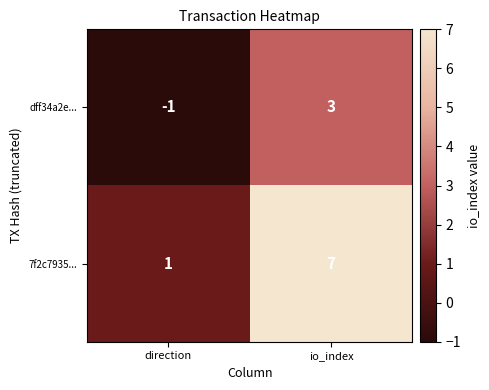

True or false: dff34a2e... has a value of 3 at io_index.

True